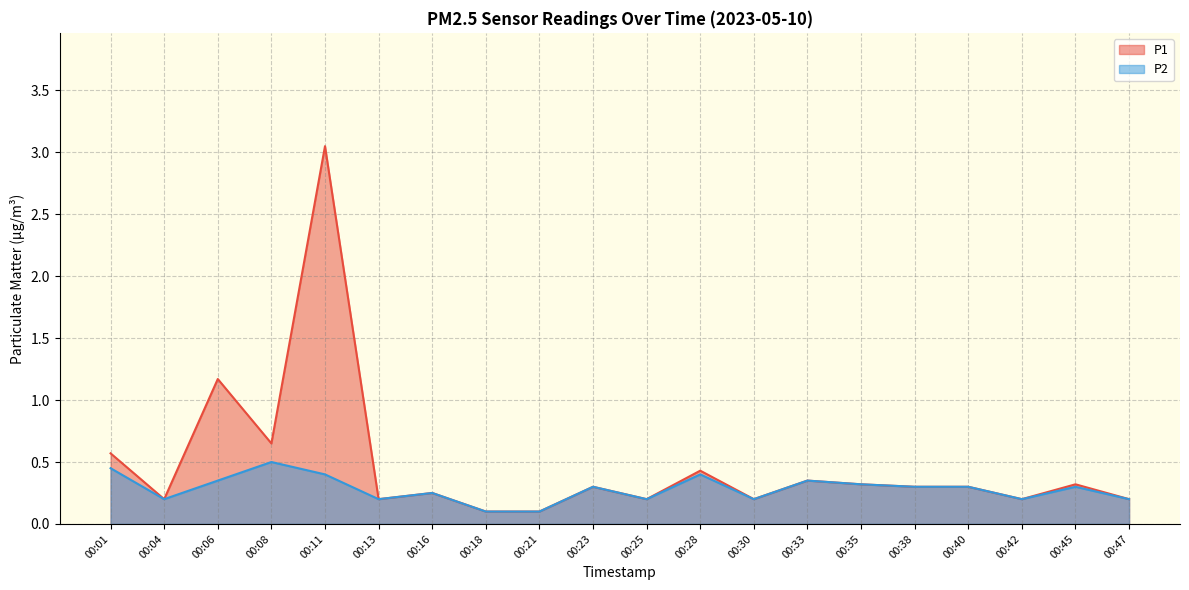

How many interior local valleys does the P1 series have?

6